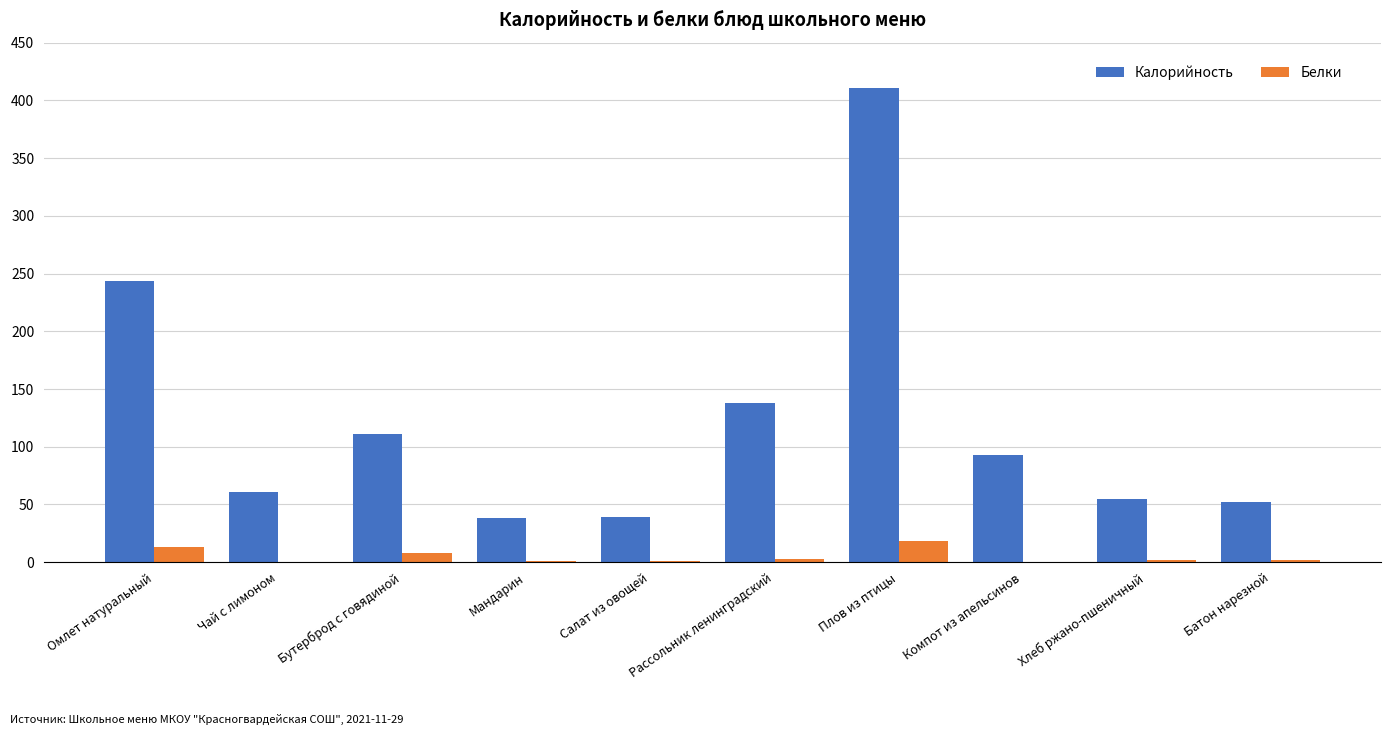

Which series has the largest total across all categories?

Калорийность